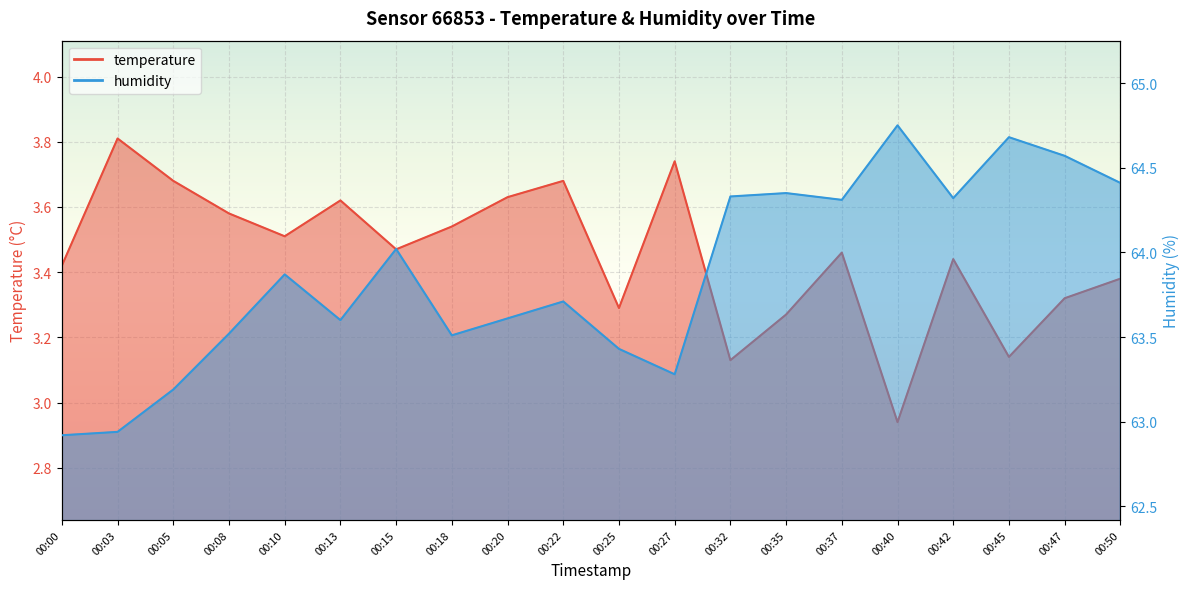

How many interior local valleys does the humidity series have?

5